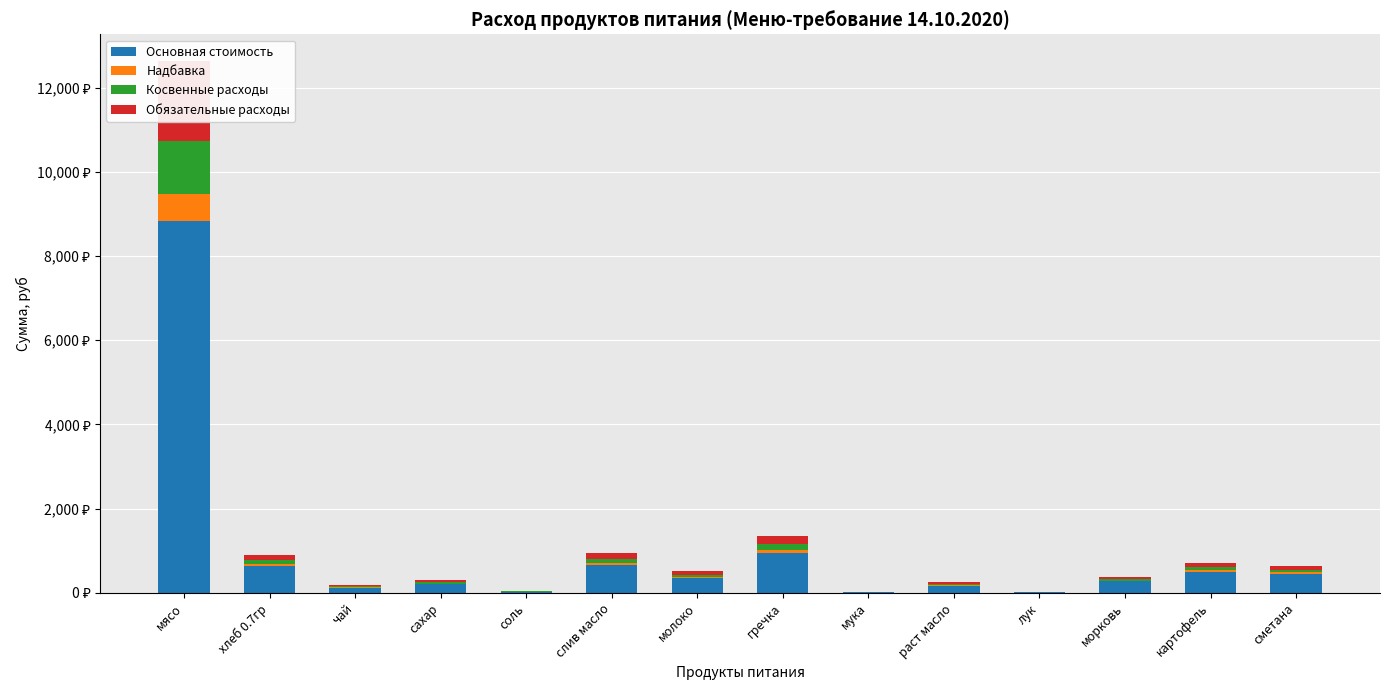

What is the greatest value displayed?

8844.5